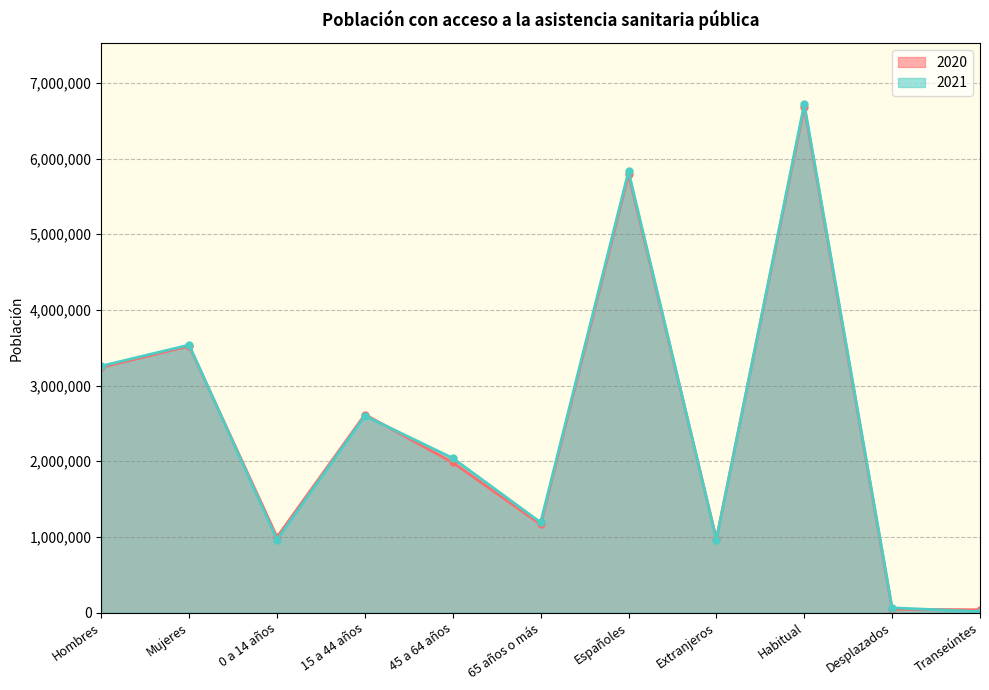

What is the label of the 5th point from the left?

45 a 64 años